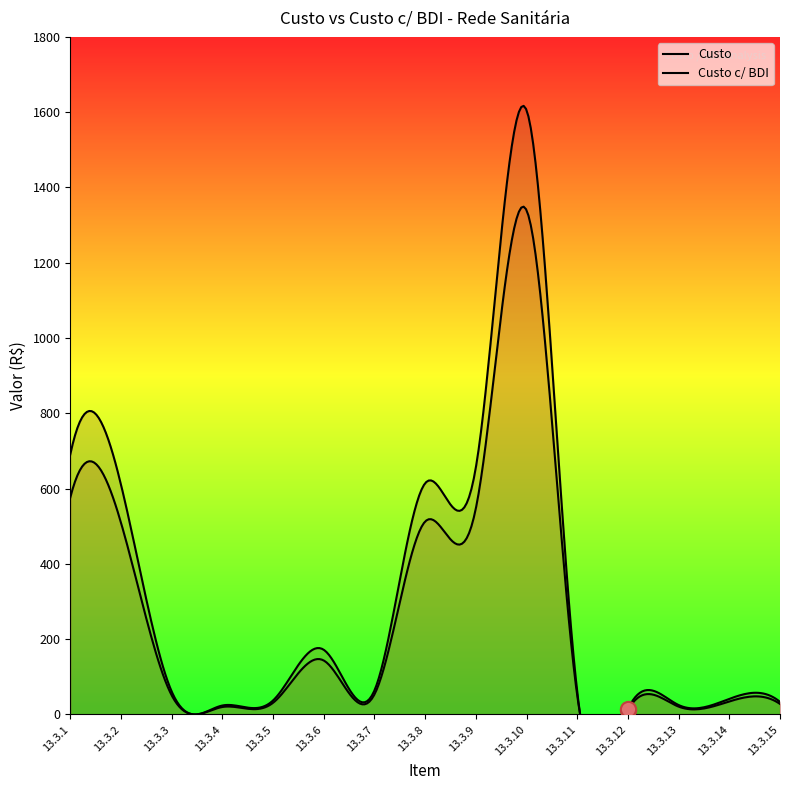

What are all the series names shown in the legend?

Custo, Custo c/ BDI